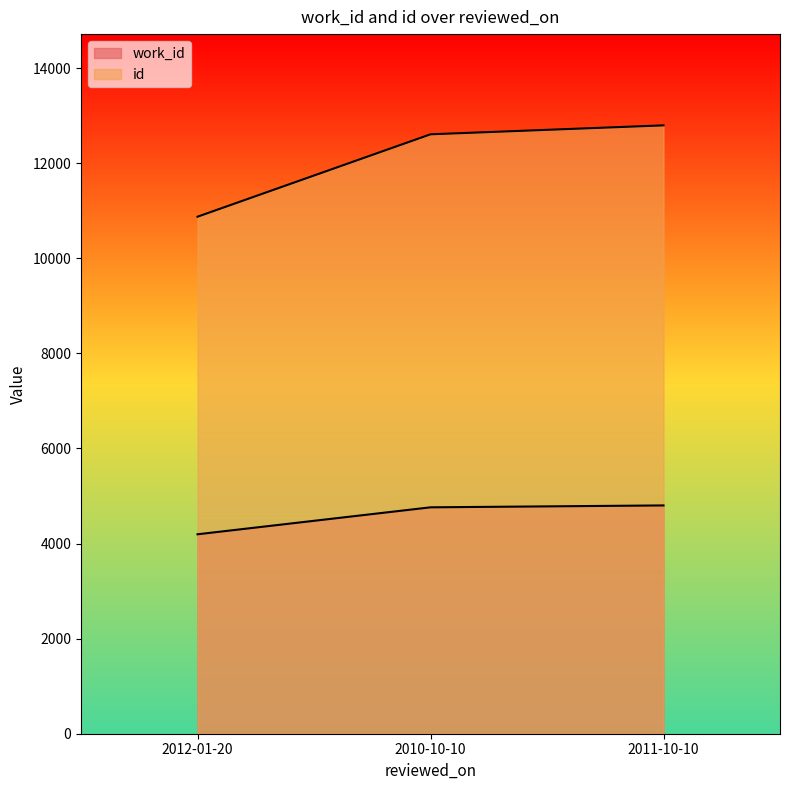

Which category has the highest value in the id series?

2011-10-10